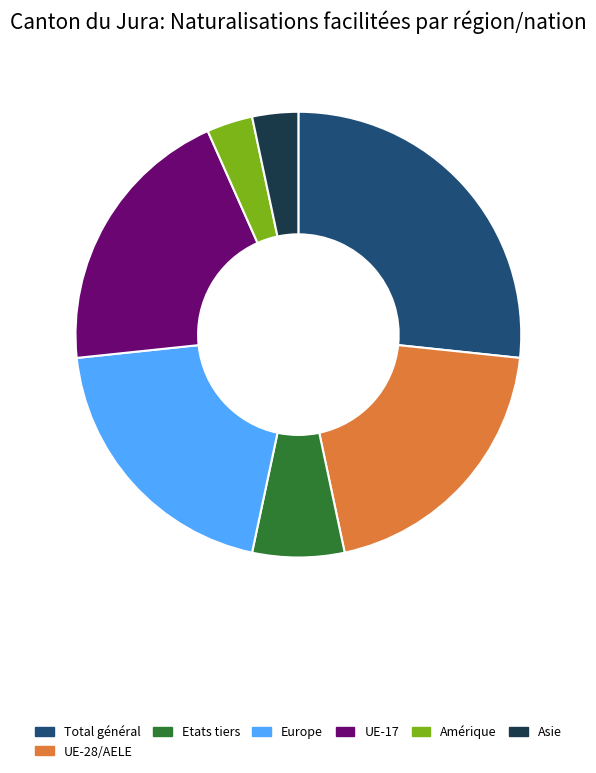

Count the number of slices in the pie.

7